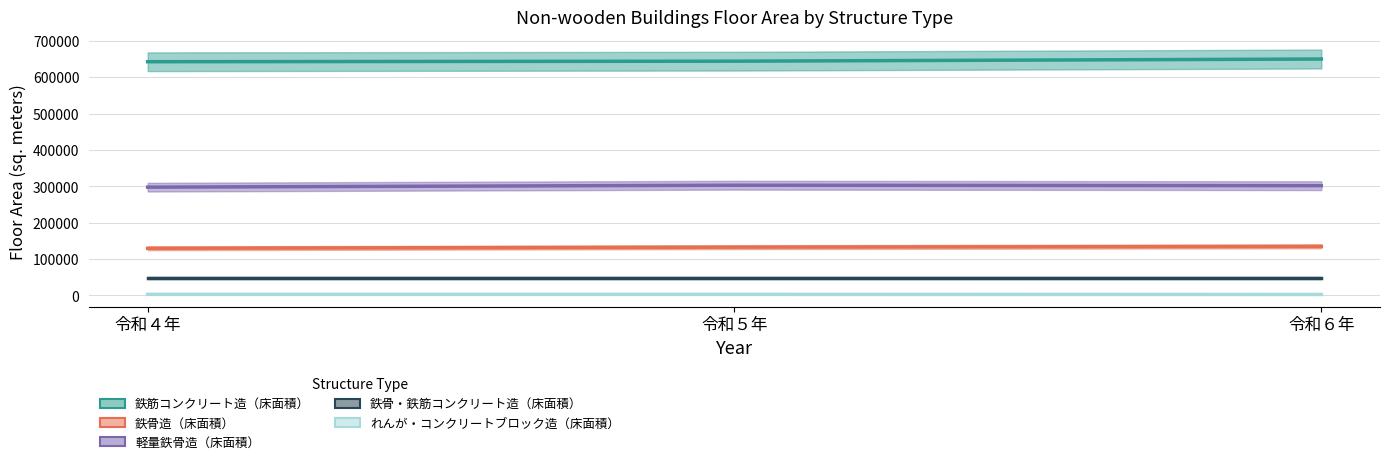

Reading right to left, extract all data points from this chart.

鉄筋コンクリート造（床面積）: 令和６年=650557	令和５年=644604	令和４年=643117
鉄骨造（床面積）: 令和６年=135089	令和５年=132931	令和４年=129768
軽量鉄骨造（床面積）: 令和６年=302062	令和５年=303342	令和４年=298010
鉄骨・鉄筋コンクリート造（床面積）: 令和６年=47774	令和５年=47774	令和４年=47774
れんが・コンクリートブロック造（床面積）: 令和６年=2820	令和５年=3035	令和４年=3013